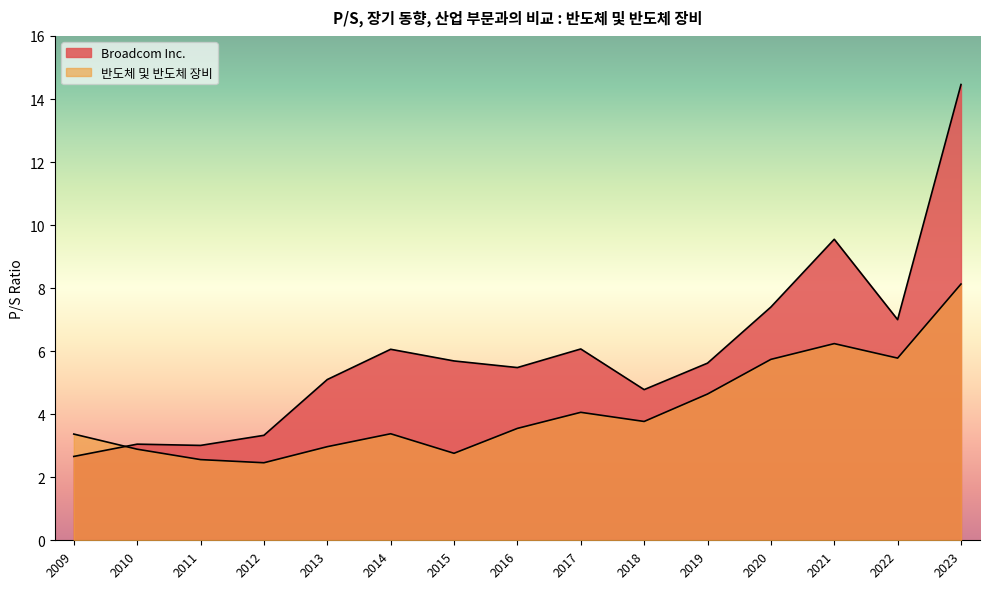

At which label does 반도체 및 반도체 장비 reach its minimum?

2012